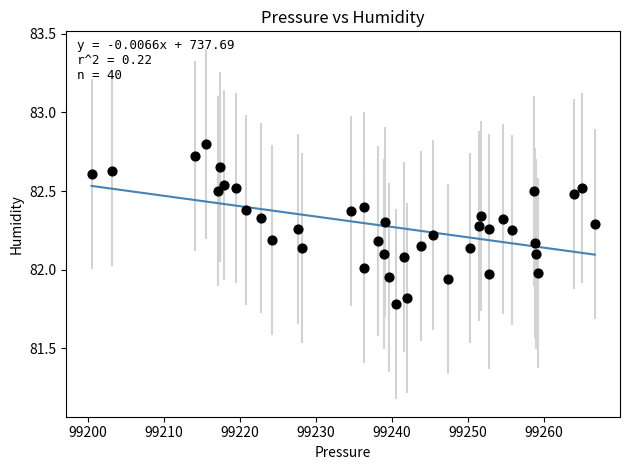

What is the range of X values (max minus min)?

66.2